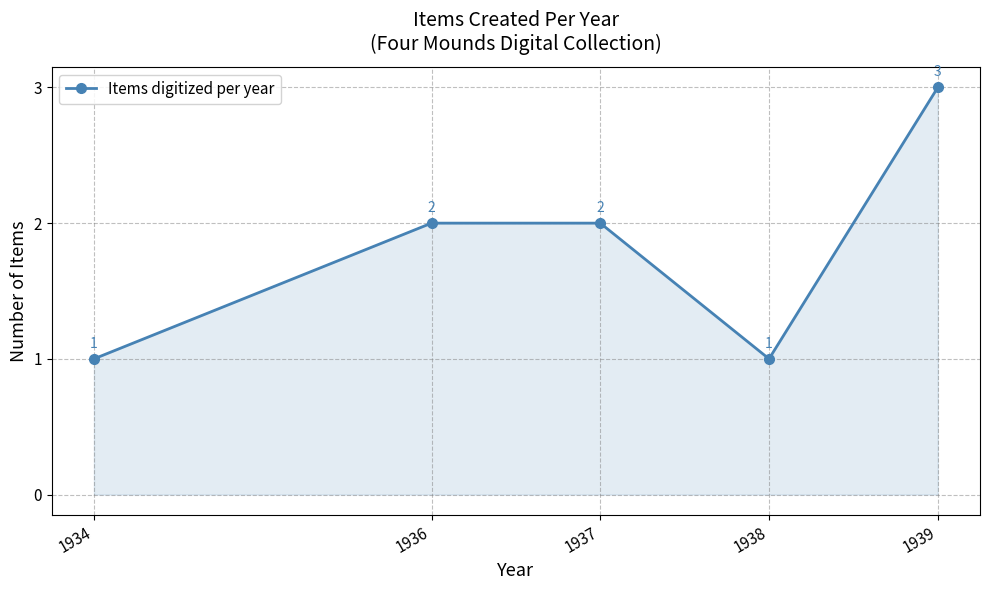

Reading left to right, list all the values displayed in this chart.

1	2	2	1	3